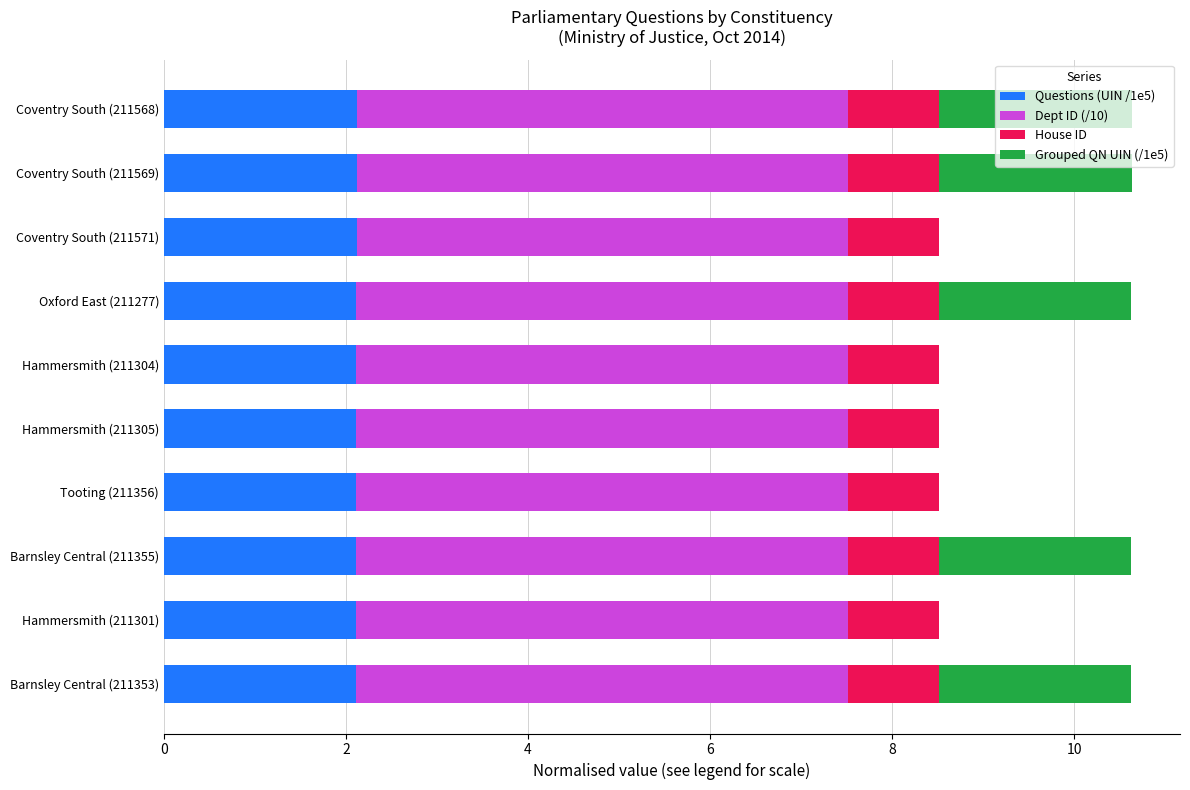

What is the total value across all series at Oxford East (211277)?

10.6